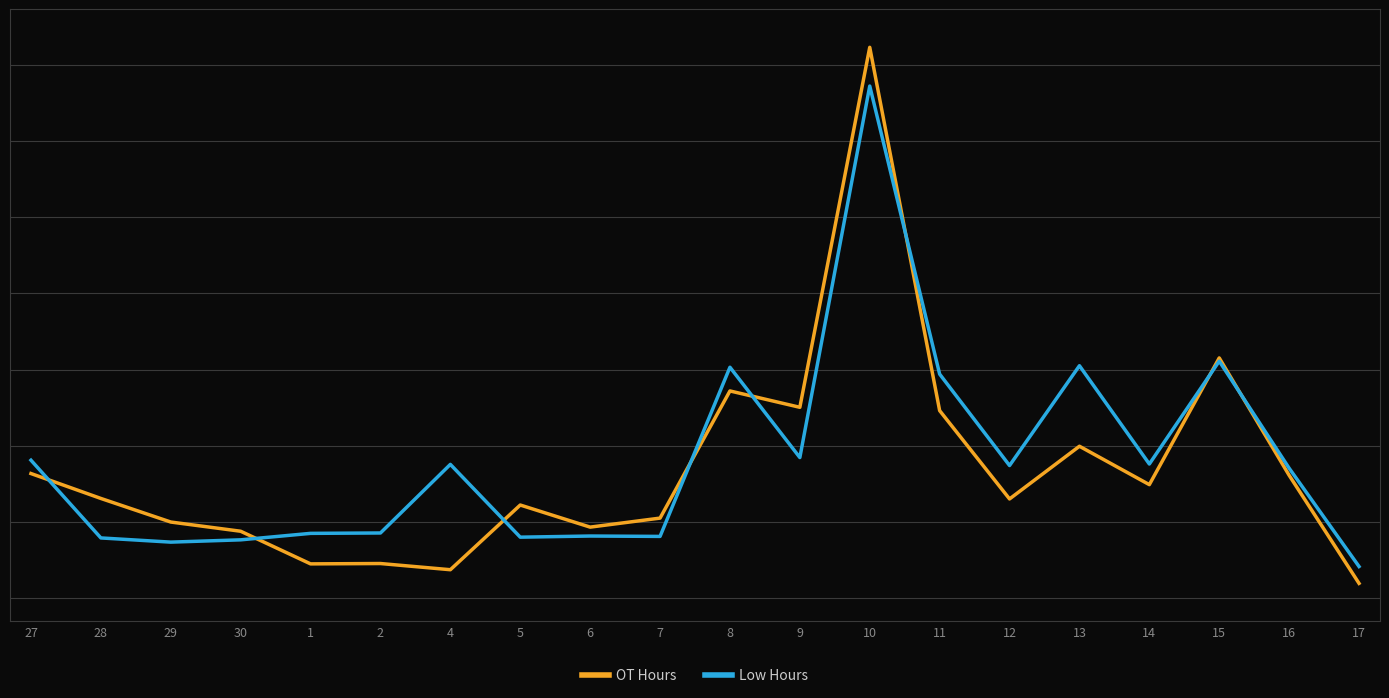

At which category does OT Hours reach its first local peak?

2